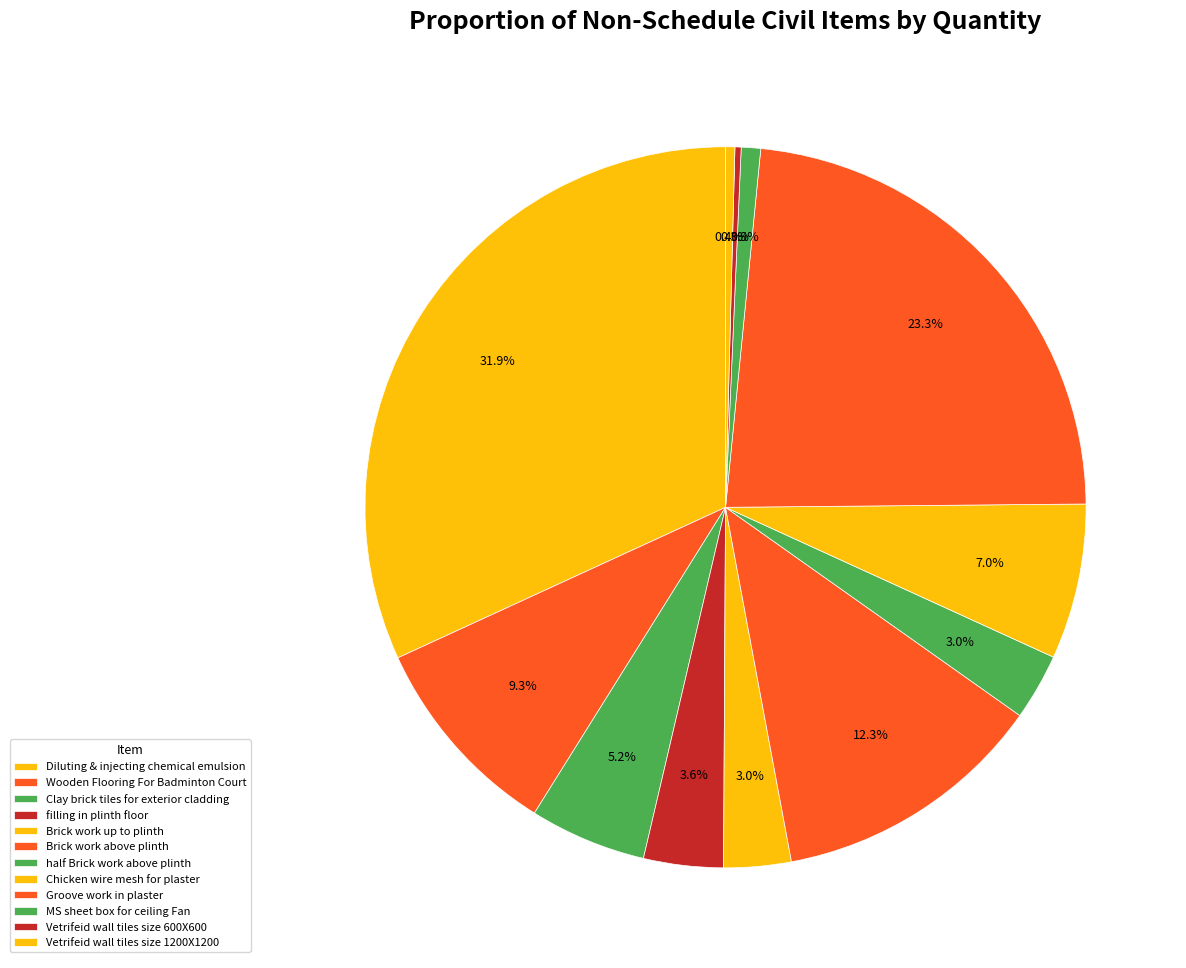

Is it true that Diluting & injecting chemical emulsion is 32% of the pie?

True